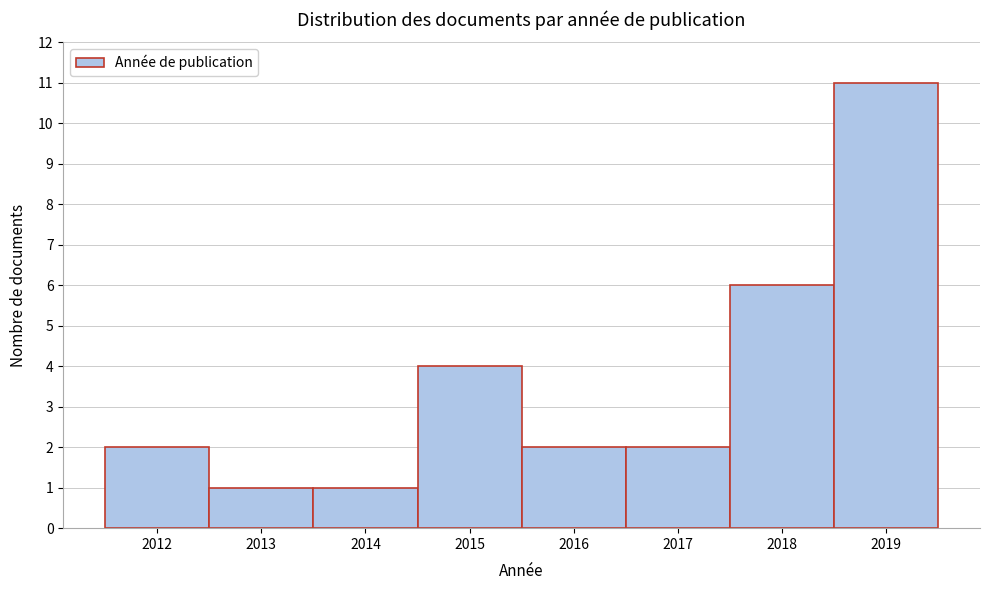

Reading left to right, transcribe this chart: for each bar, give the range it covers on the x-axis and its height. The values are not printed on the chart, so give them approximately, as read against the axis.

2011.5 to 2012.5: 2
2012.5 to 2013.5: 1
2013.5 to 2014.5: 1
2014.5 to 2015.5: 4
2015.5 to 2016.5: 2
2016.5 to 2017.5: 2
2017.5 to 2018.5: 6
2018.5 to 2019.5: 11